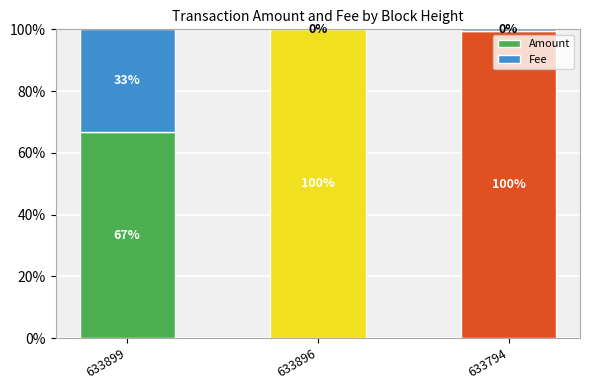

What is the total value across all series at 633794?

100.0